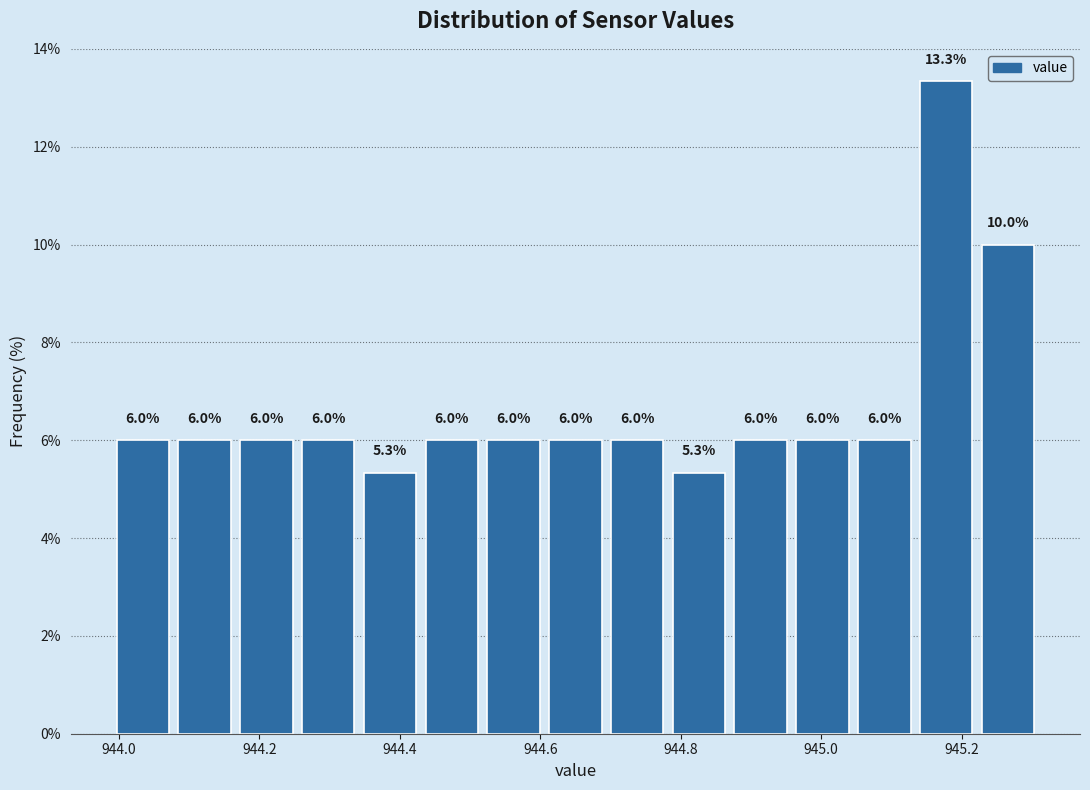

How tall is the bar that spans 945.222 to 945.310 on the x-axis? The bar edges are not printed on the chart, so give them approximately, as read against the axis.

10.0